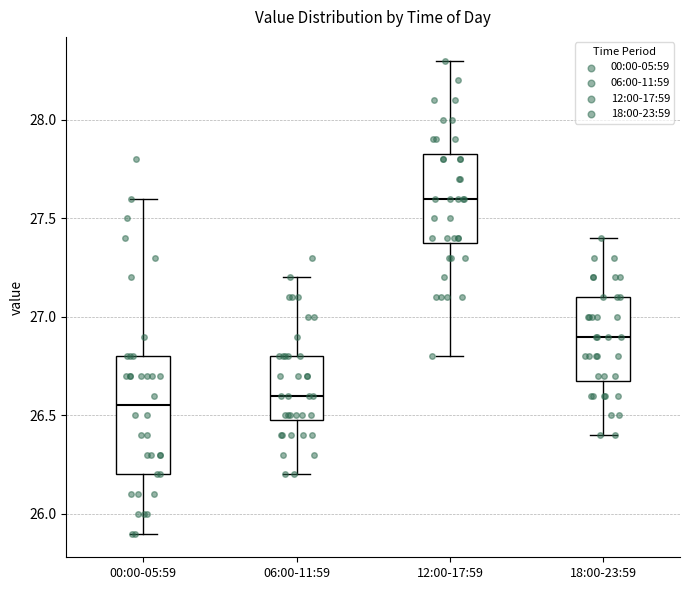

Where does the lower whisker of the box for 06:00-11:59 end on the y-axis? The values are not printed on the chart, so give them approximately, as read against the axis.

26.20